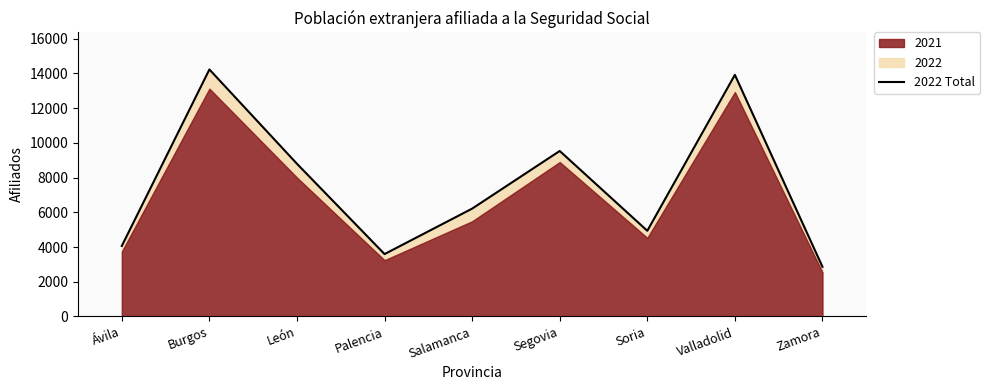

What is the sum of the values at León and Segovia?

18320